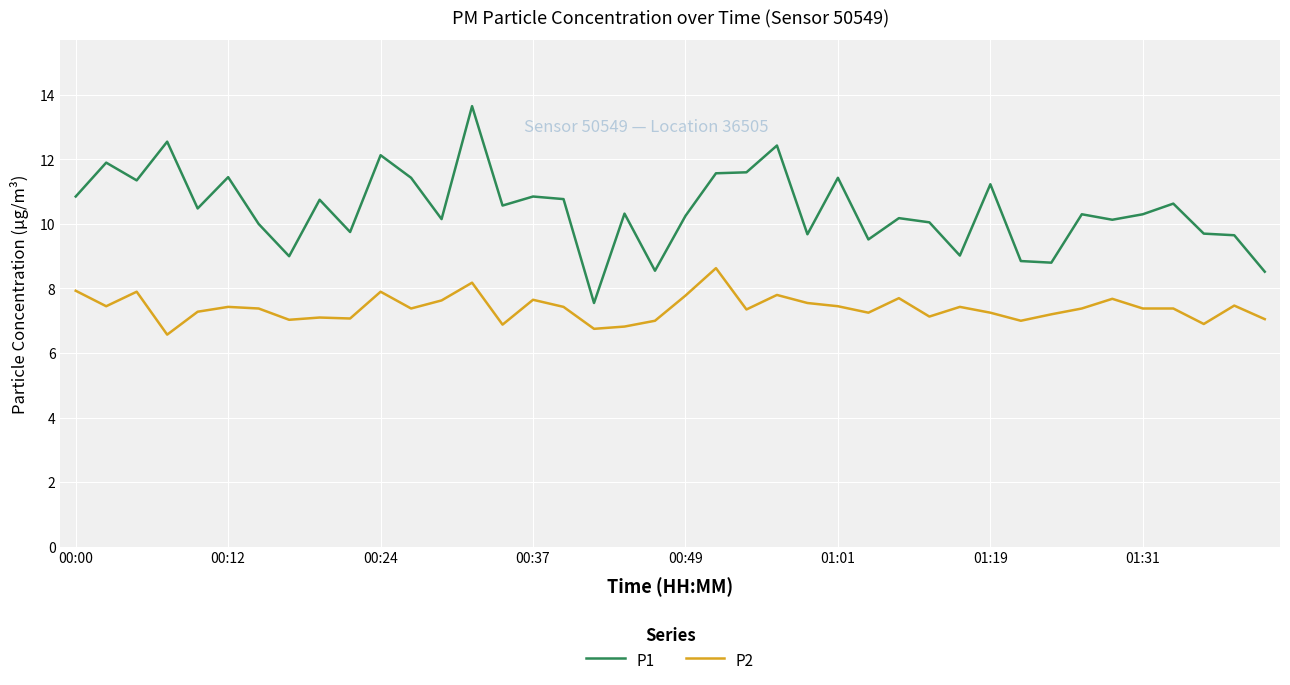

List the series in order of their peak value, highest first.

P1, P2